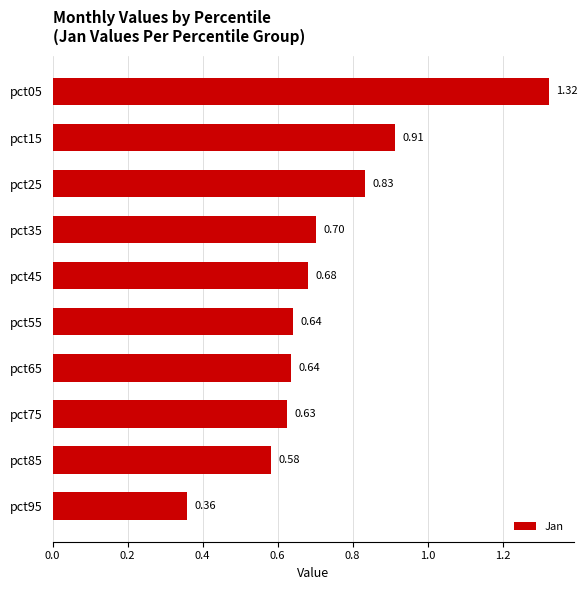

What is the average value?

0.7